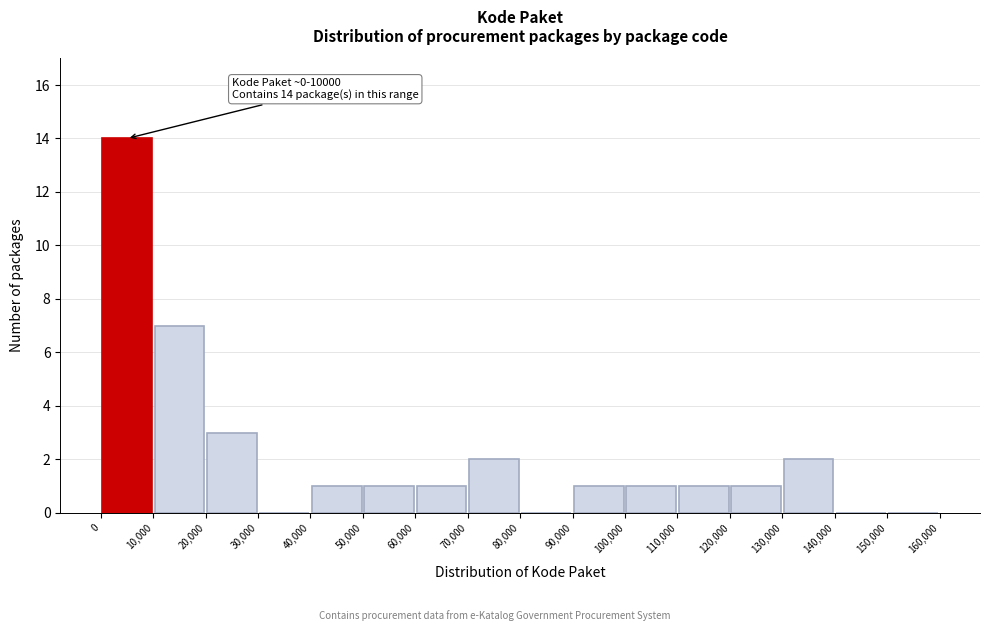

Which range on the x-axis has the tallest bar?

0 to 10,000